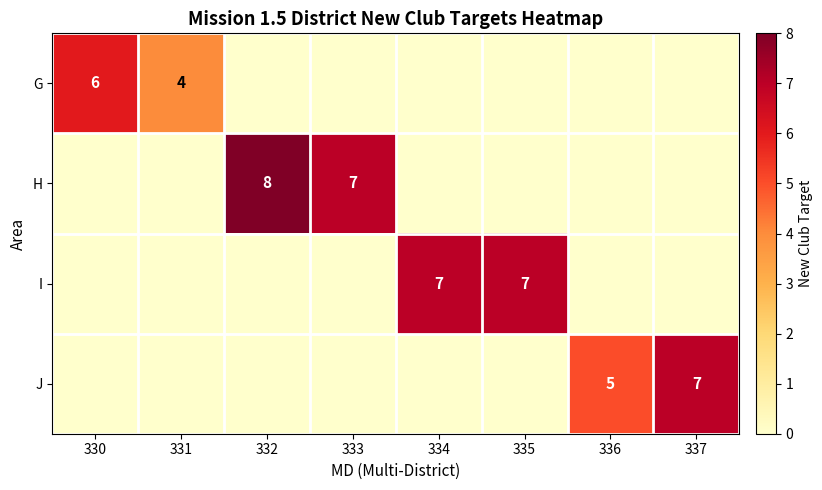

Is it true that I equals 7 at 334?

True